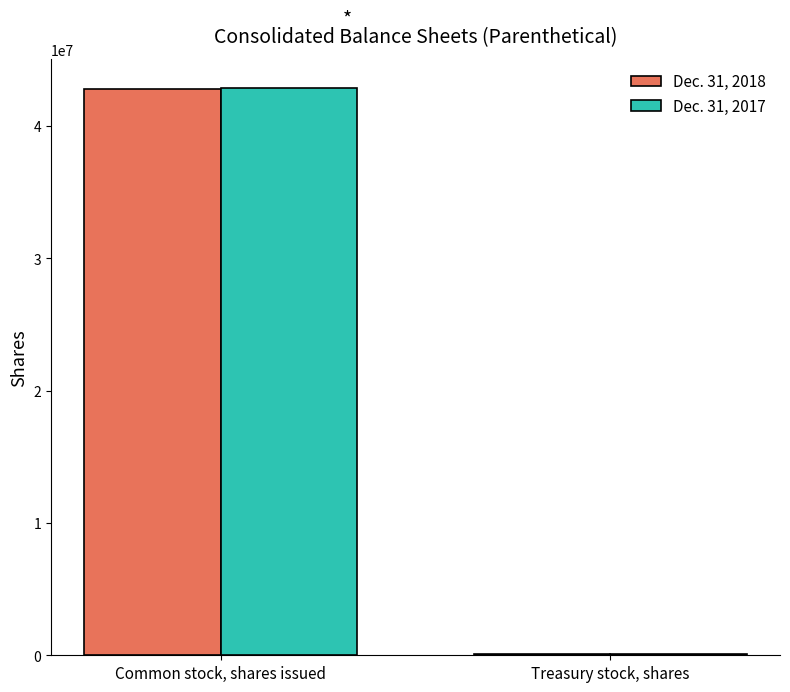

What are all the series names shown in the legend?

Dec. 31, 2018, Dec. 31, 2017